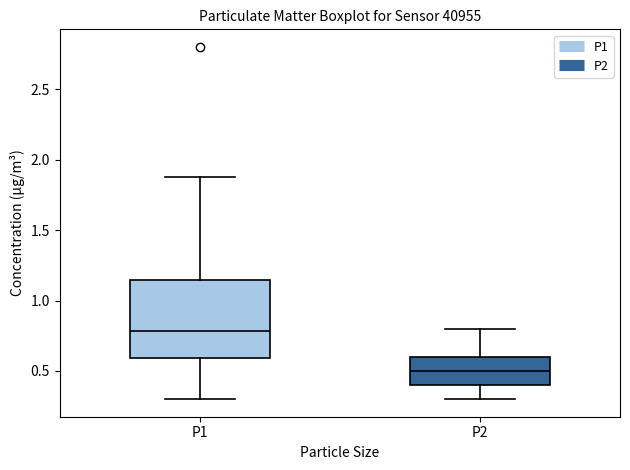

Reading left to right, transcribe this box plot: for each box, give where its median line is, the range the box spans, and where its two whiskers end, as read against the y-axis. The values are not printed on the chart, so give them approximately, as read against the axis.

P1: median 0.80, box 0.60 to 1.15, whiskers 0.30 to 1.90
P2: median 0.50, box 0.40 to 0.60, whiskers 0.30 to 0.80